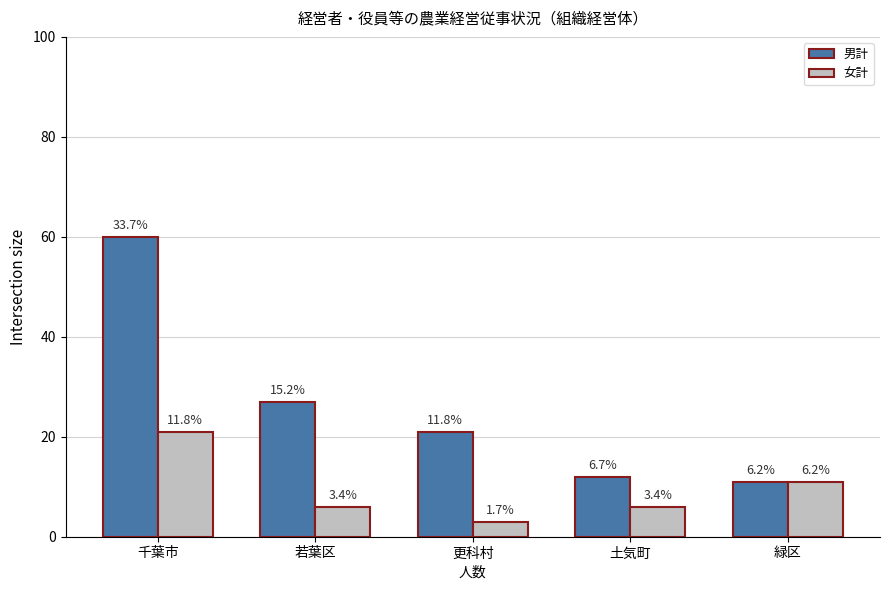

Which series changed the most between 若葉区 and 土気町?

男計